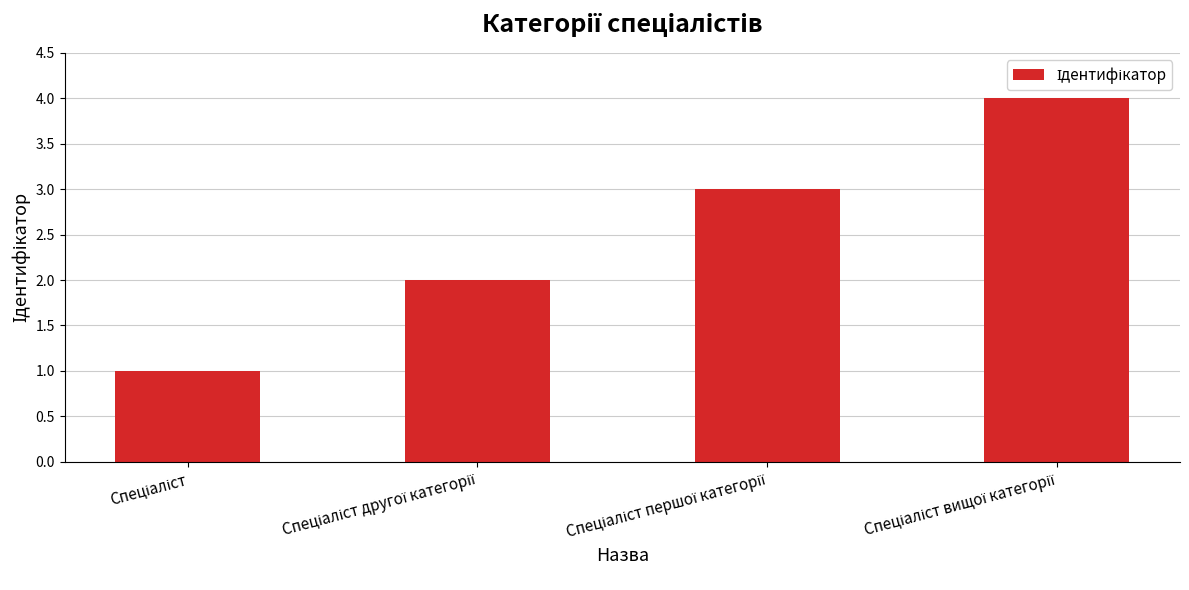

What is the difference between the maximum and minimum values?

3